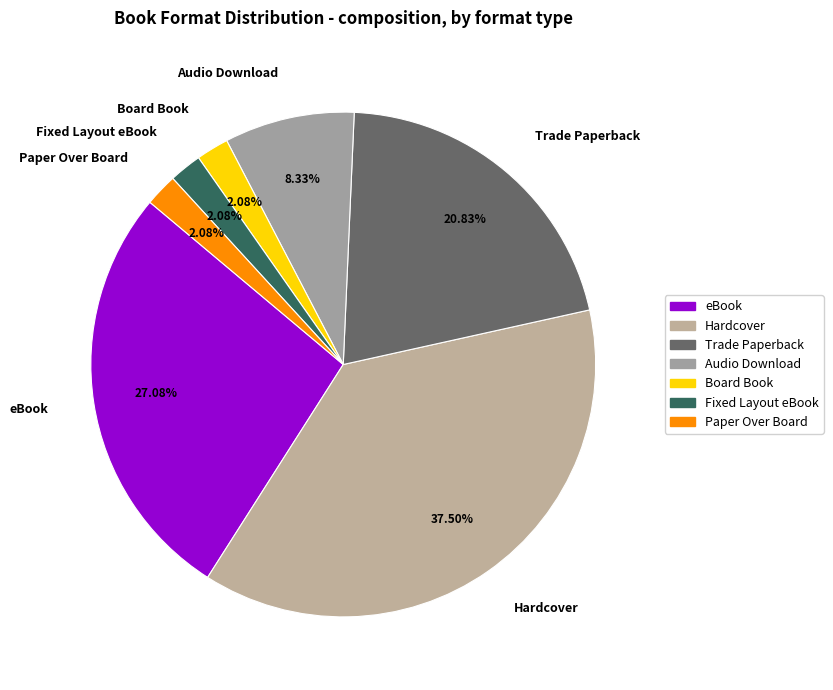

To the nearest percent, what is the average slice percentage?

14%